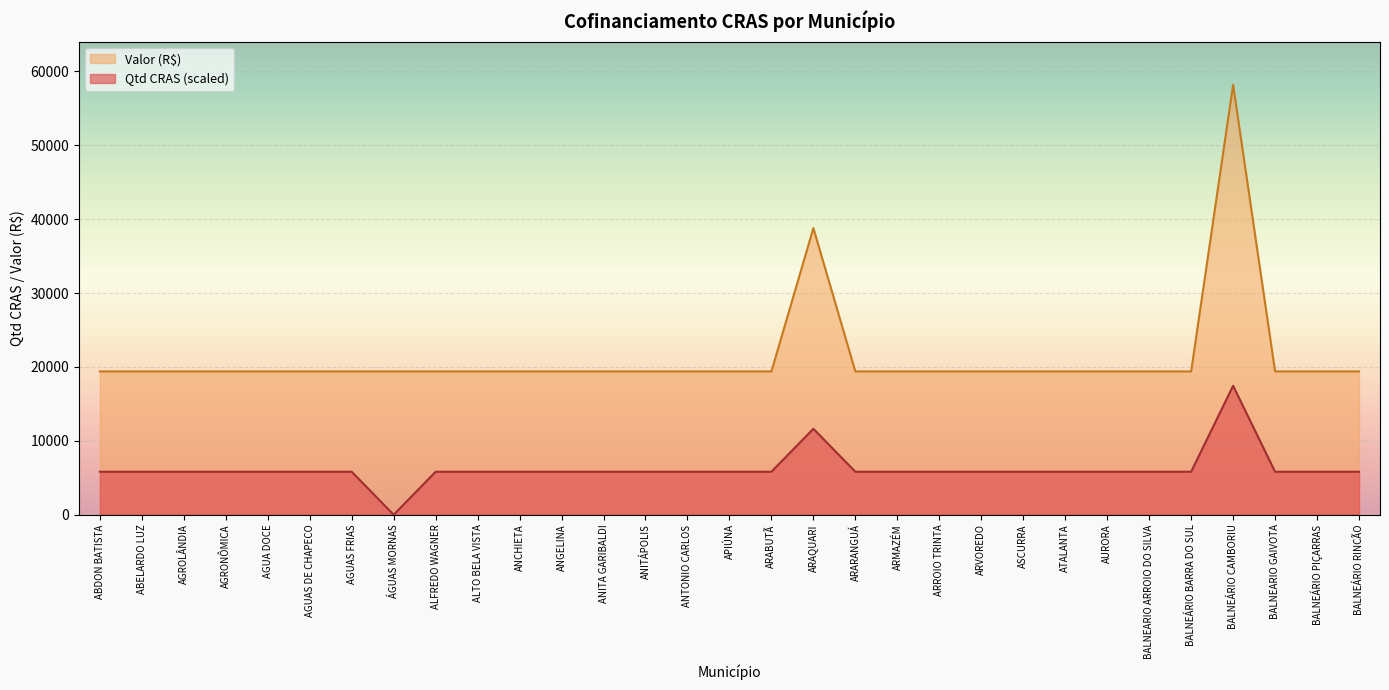

Reading left to right, what are all the values shown in this chart?

CRAS: 5816.3	5816.3	5816.3	5816.3	5816.3	5816.3	5816.3	0.0	5816.3	5816.3	5816.3	5816.3	5816.3	5816.3	5816.3	5816.3	5816.3	11632.6	5816.3	5816.3	5816.3	5816.3	5816.3	5816.3	5816.3	5816.3	5816.3	17449.0	5816.3	5816.3	5816.3
Valor (R$): 19387.8	19387.8	19387.8	19387.8	19387.8	19387.8	19387.8	19387.8	19387.8	19387.8	19387.8	19387.8	19387.8	19387.8	19387.8	19387.8	19387.8	38775.5	19387.8	19387.8	19387.8	19387.8	19387.8	19387.8	19387.8	19387.8	19387.8	58163.2	19387.8	19387.8	19387.8